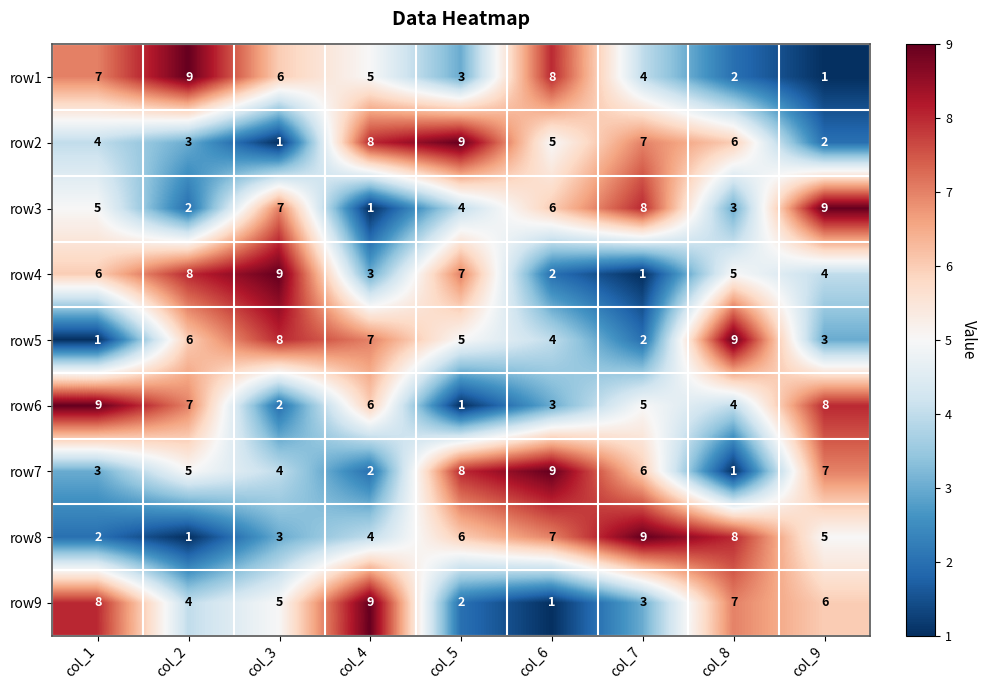

What is the difference between the maximum and minimum values in the row7 series?

8